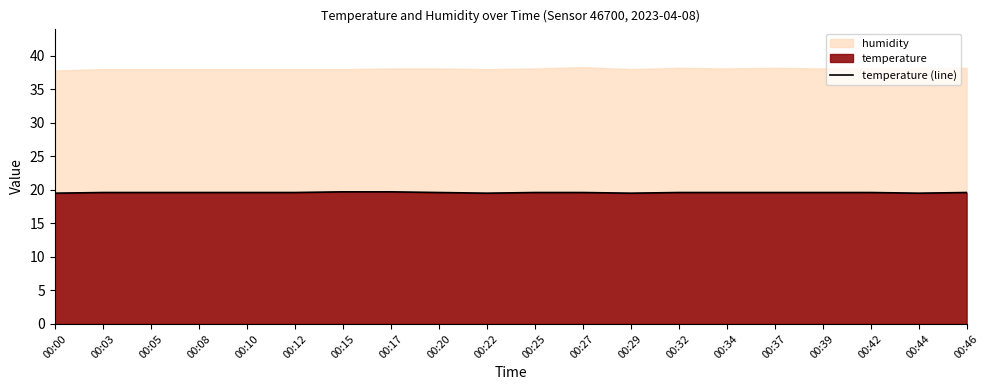

List the labels in order of value, smallest first.

00:00, 00:22, 00:29, 00:44, 00:03, 00:05, 00:08, 00:10, 00:12, 00:20, 00:25, 00:27, 00:32, 00:34, 00:37, 00:39, 00:42, 00:46, 00:15, 00:17